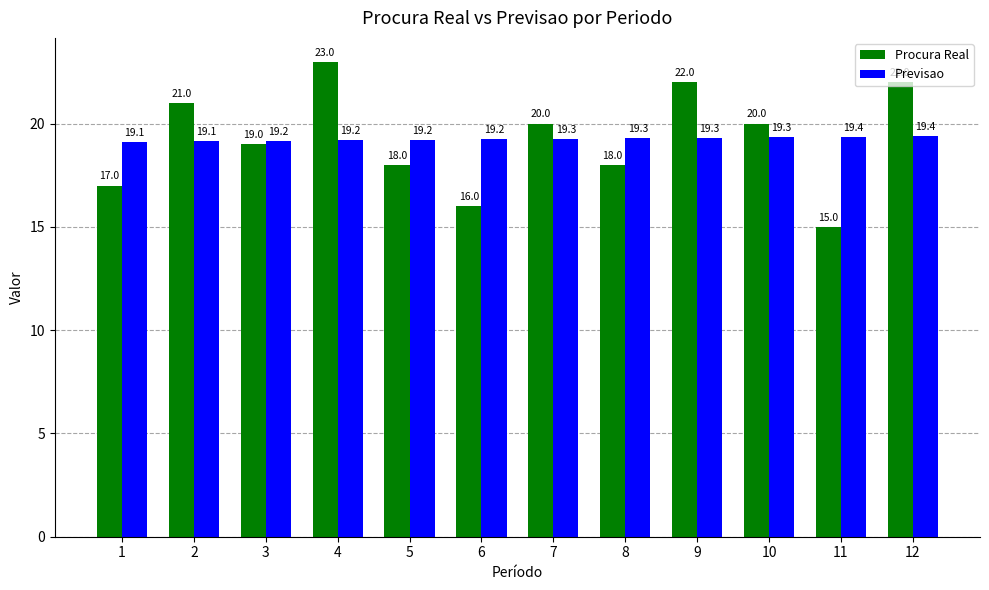

Which series has the largest range (max minus min)?

Procura Real